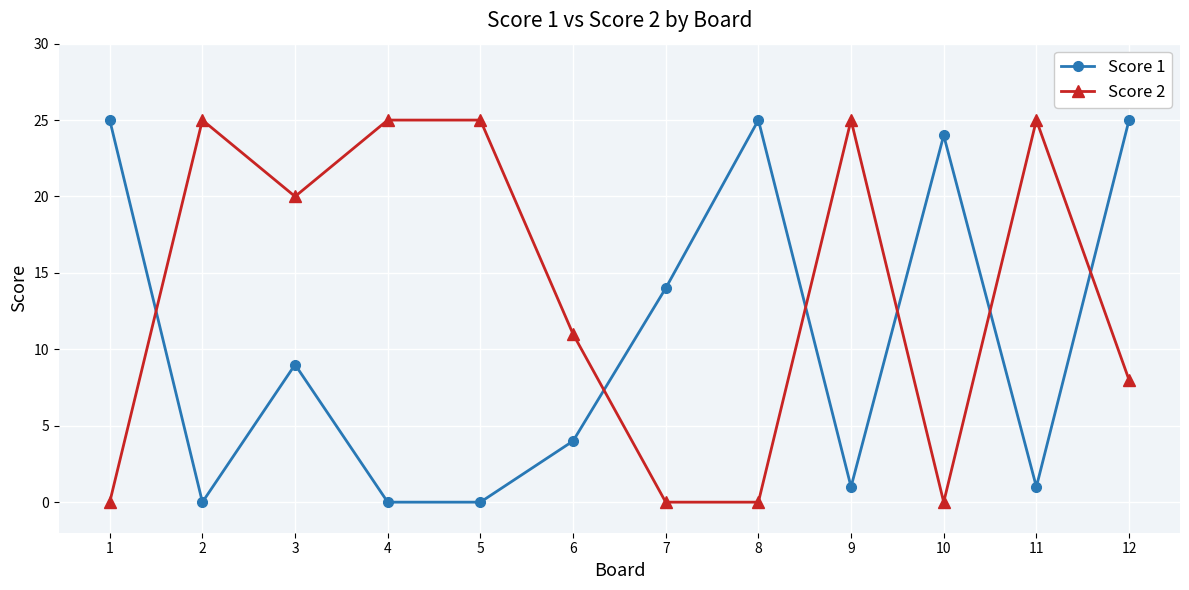

How many data points in Score 1 are less than 9?

6